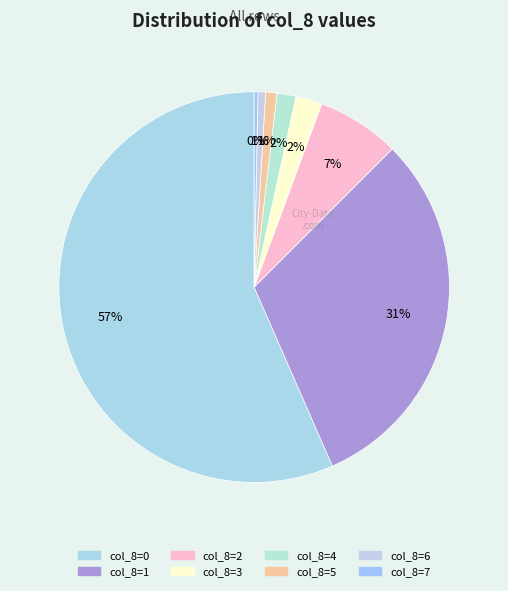

Count the number of slices in the pie.

8